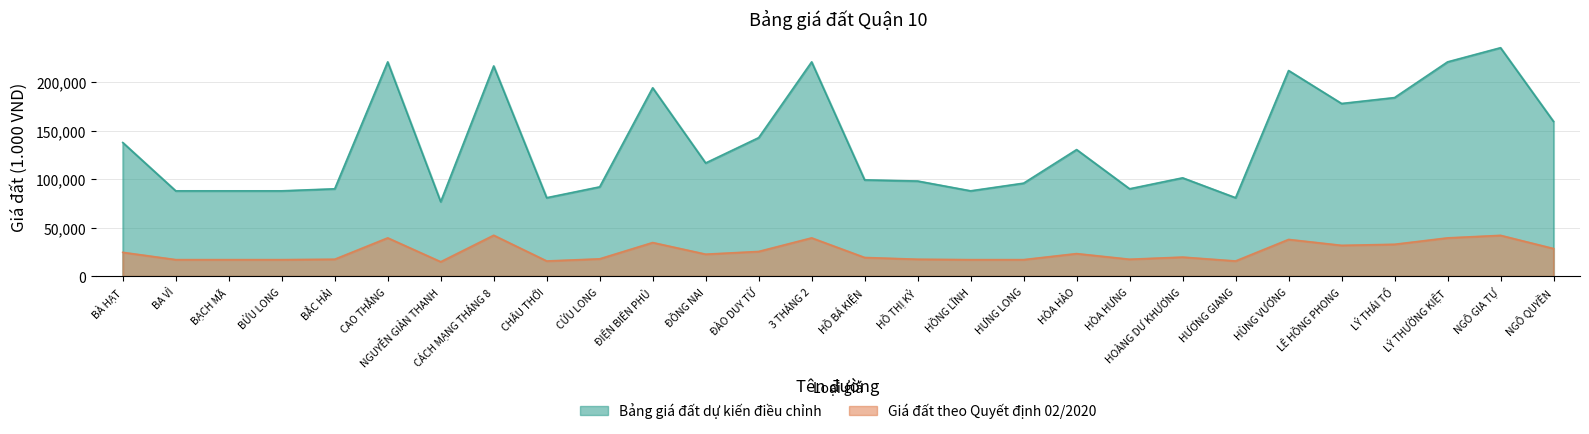

True or false: Bảng giá đất dự kiến điều chỉnh and Giá đất theo Quyết định 02/2020 intersect in this chart.

False